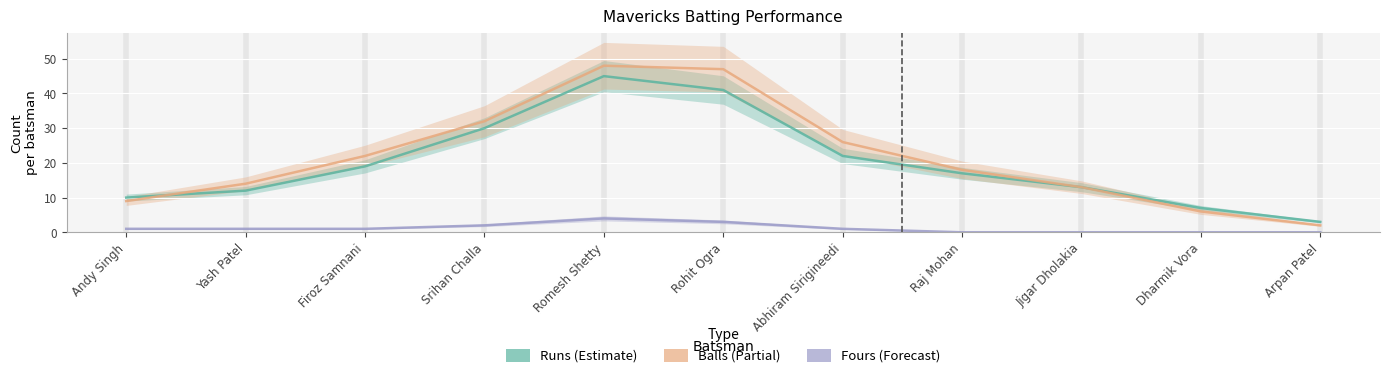

Is it true that Balls equals 23 at Jigar Dholakia?

False